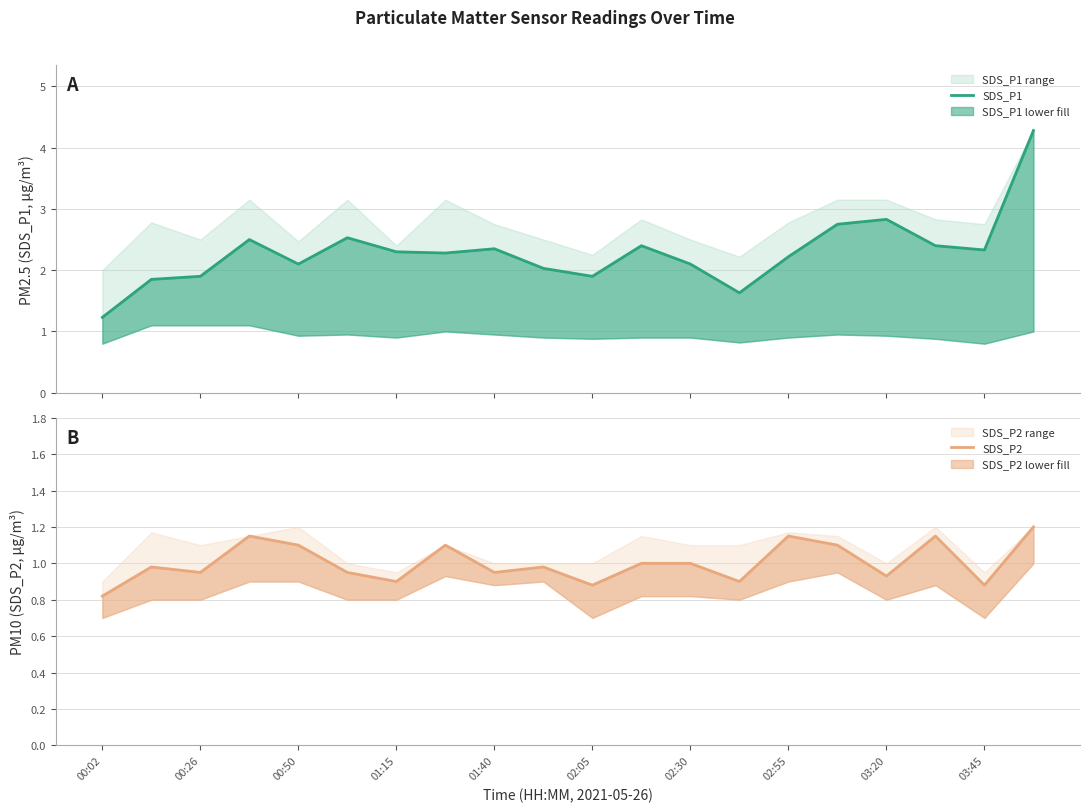

True or false: SDS_P2 and SDS_P1 cross at least once.

False